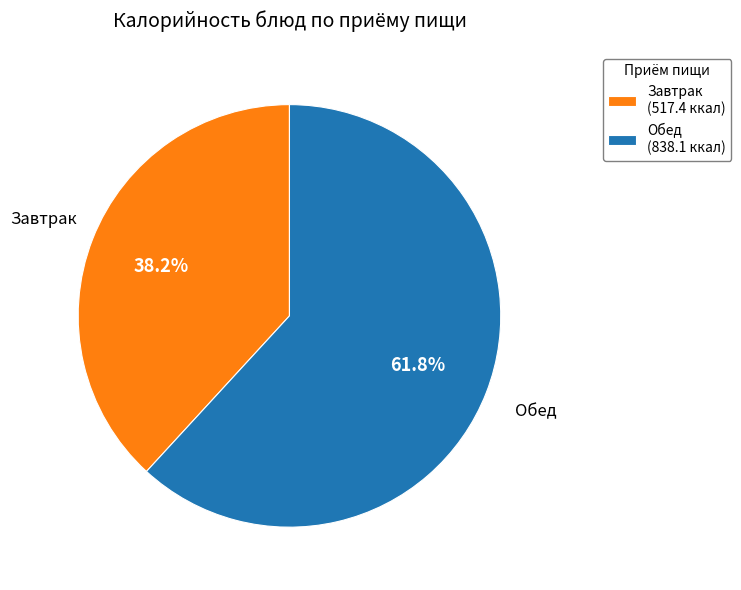

What is the smallest slice in the pie chart?

Завтрак (517.4 ккал)